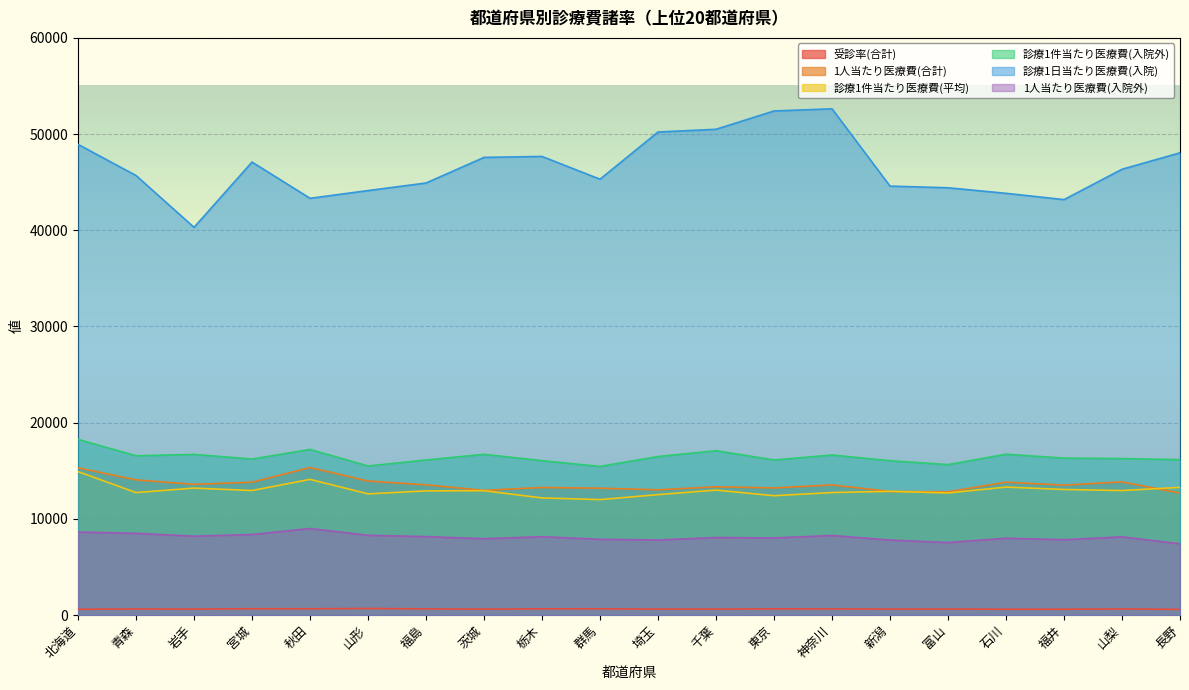

What is the total value across all series at 青森?

98135.1